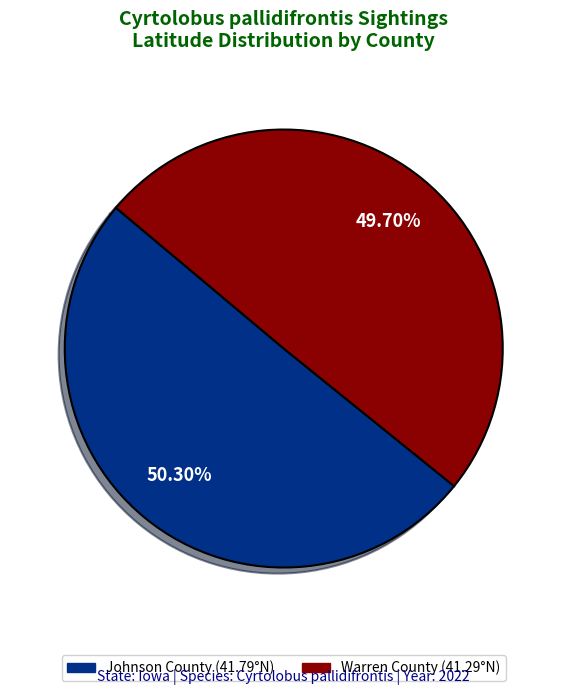

To the nearest percent, what is the difference between the largest and smallest slice percentages?

1%